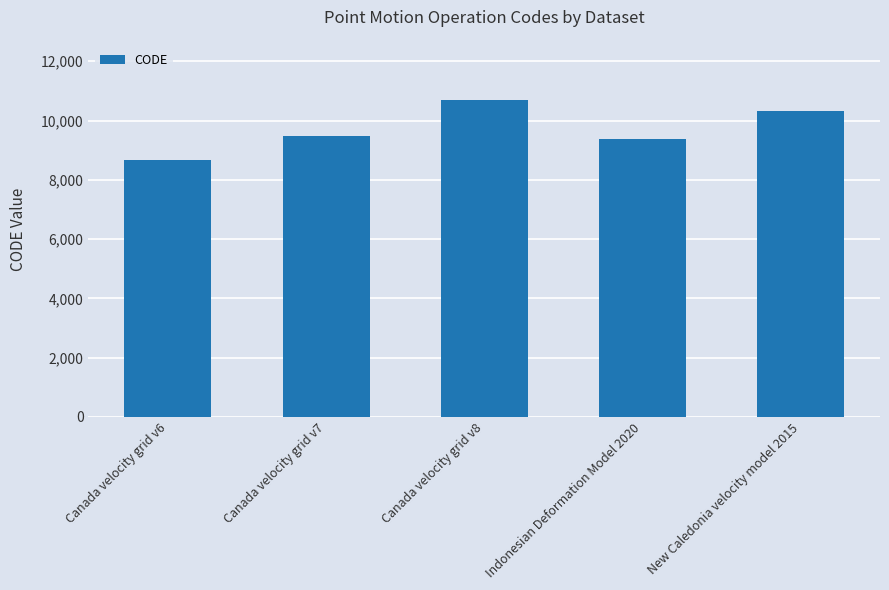

What is the maximum value shown in the chart?

10707